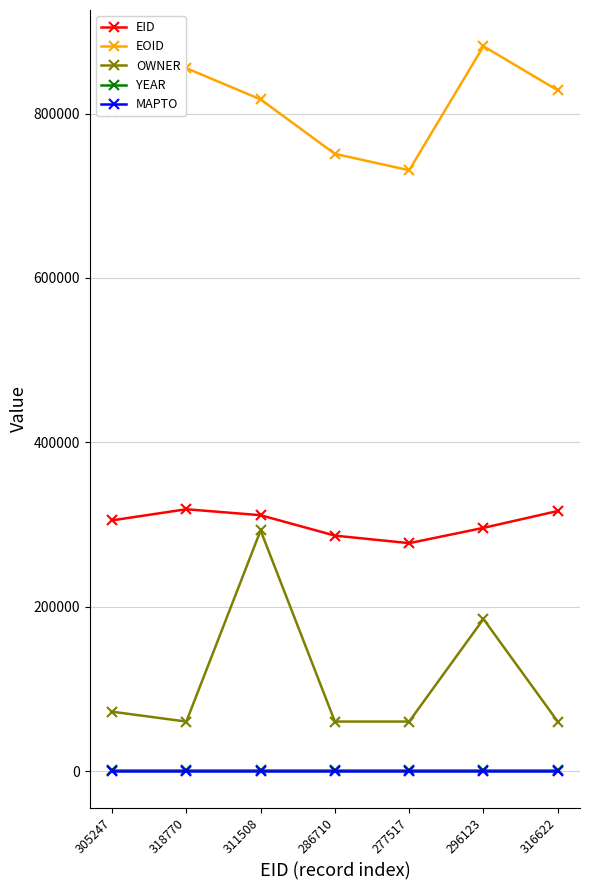

What is the difference between the EID values at 316622 and 318770?

2148